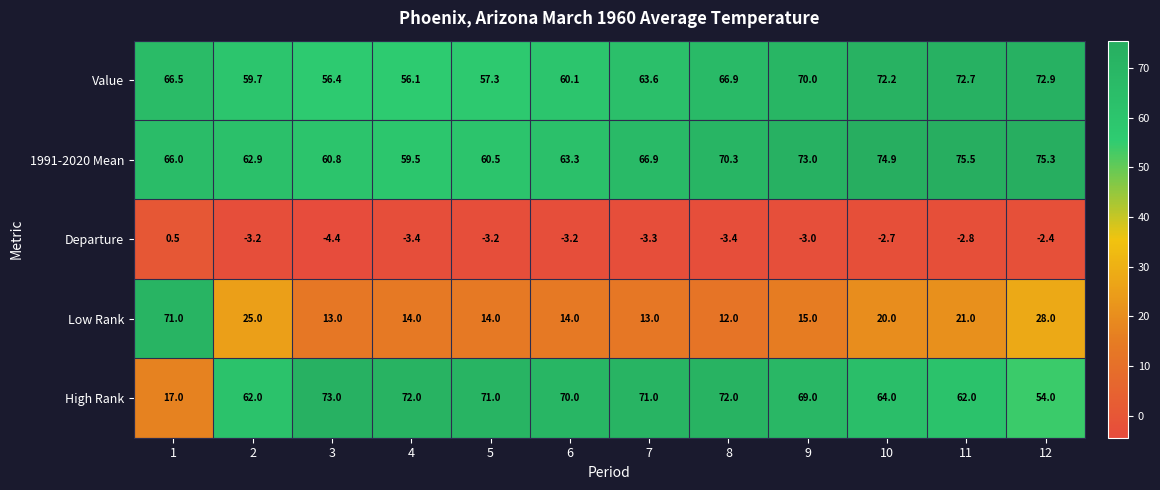

Count the number of categories in the chart.

12